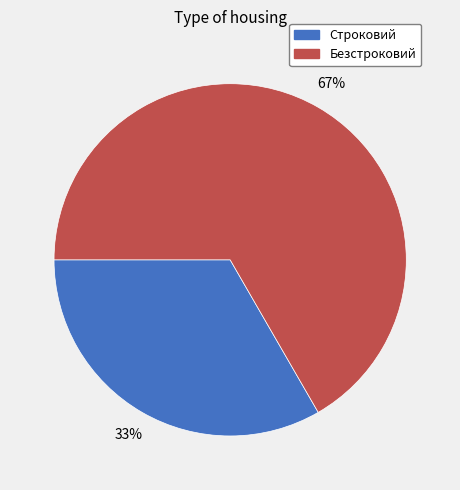

Is it true that Строковий is 33% of the pie?

True